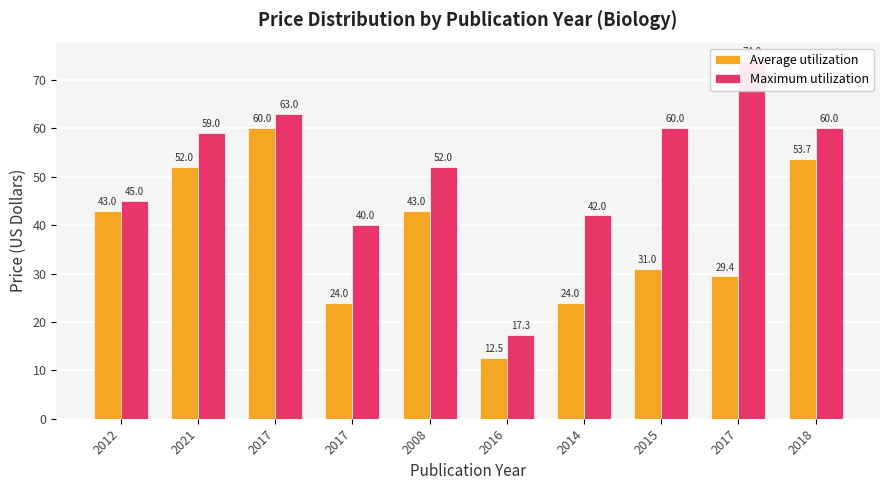

The Maximum utilization series shows 42.0 at 2014. True or false?

True